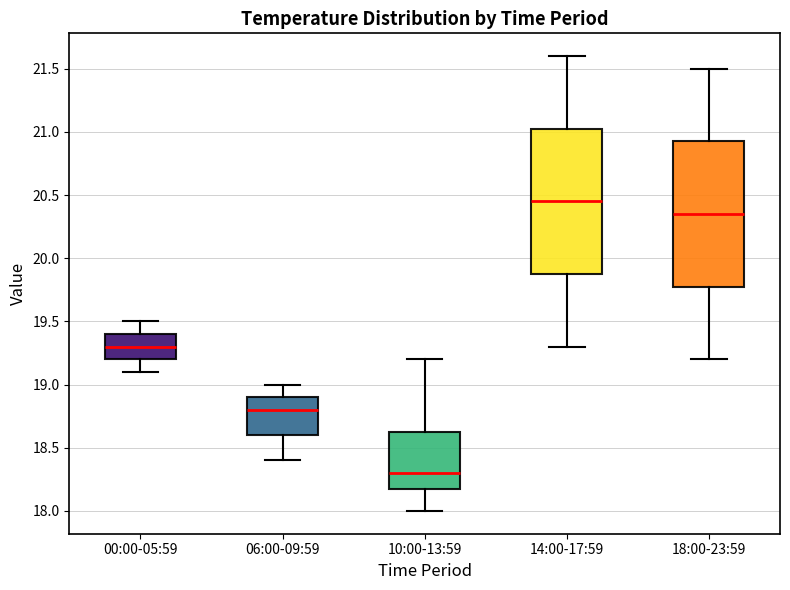

Which box has the lowest median line?

10:00-13:59